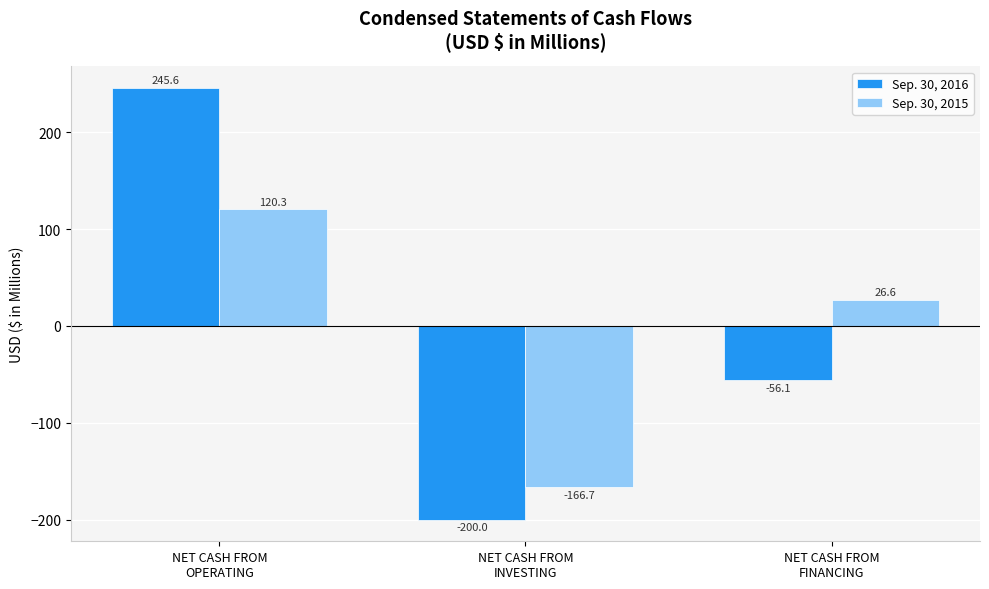

Which series has the largest range (max minus min)?

Sep. 30, 2016